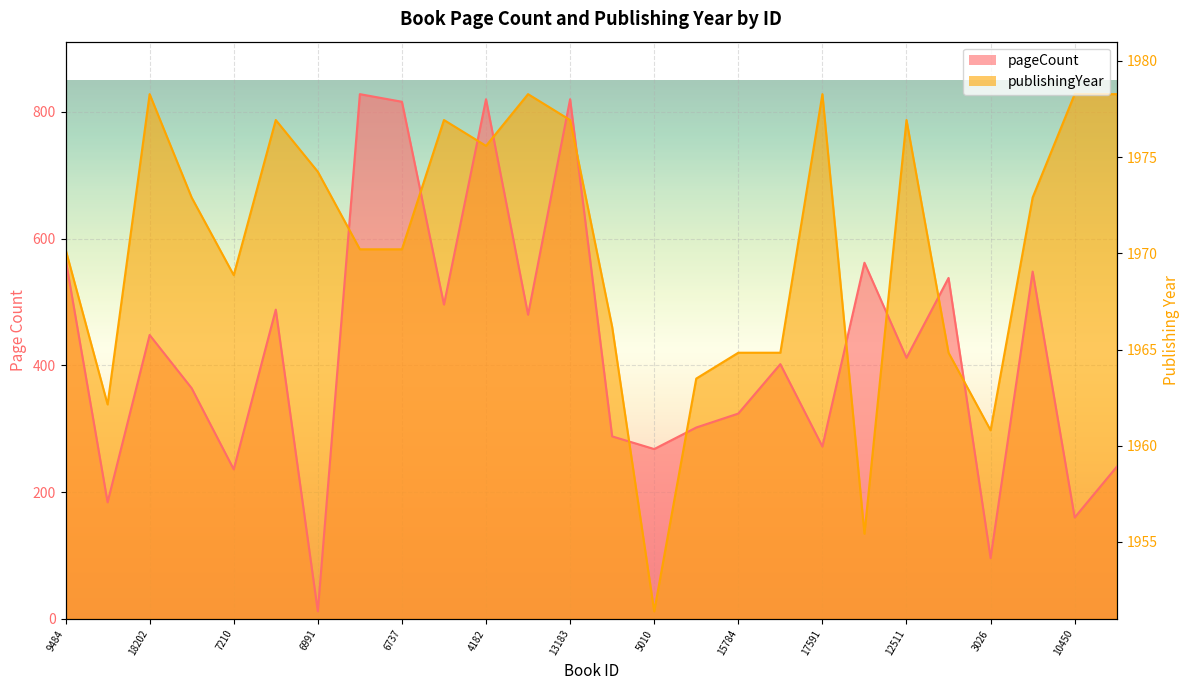

At which category is the sum across all series the highest?

13183